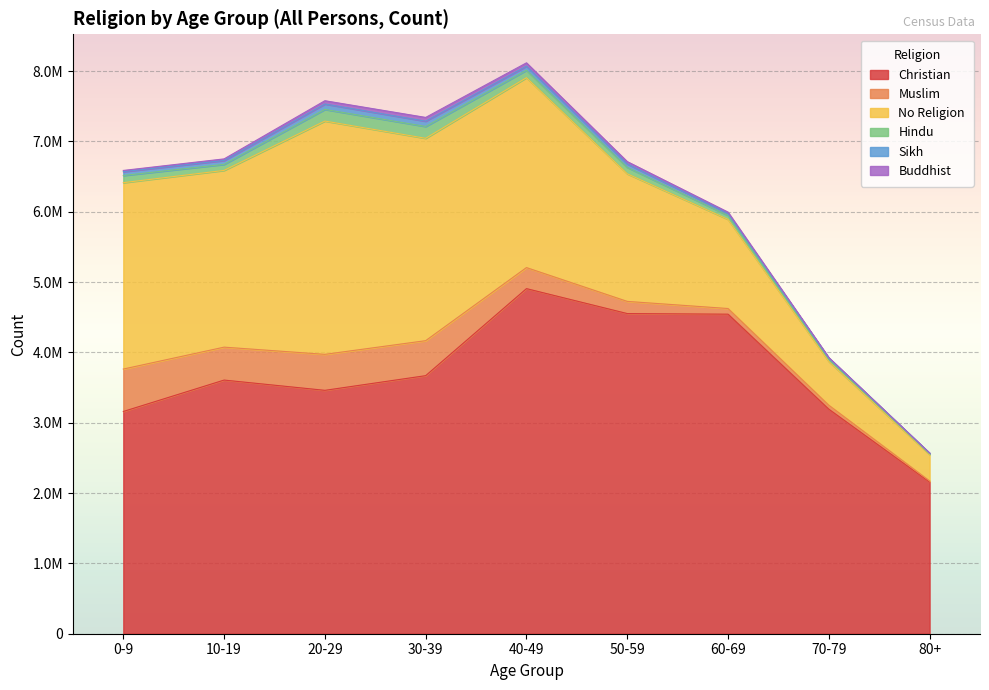

True or false: Muslim and No Religion cross at least once.

False